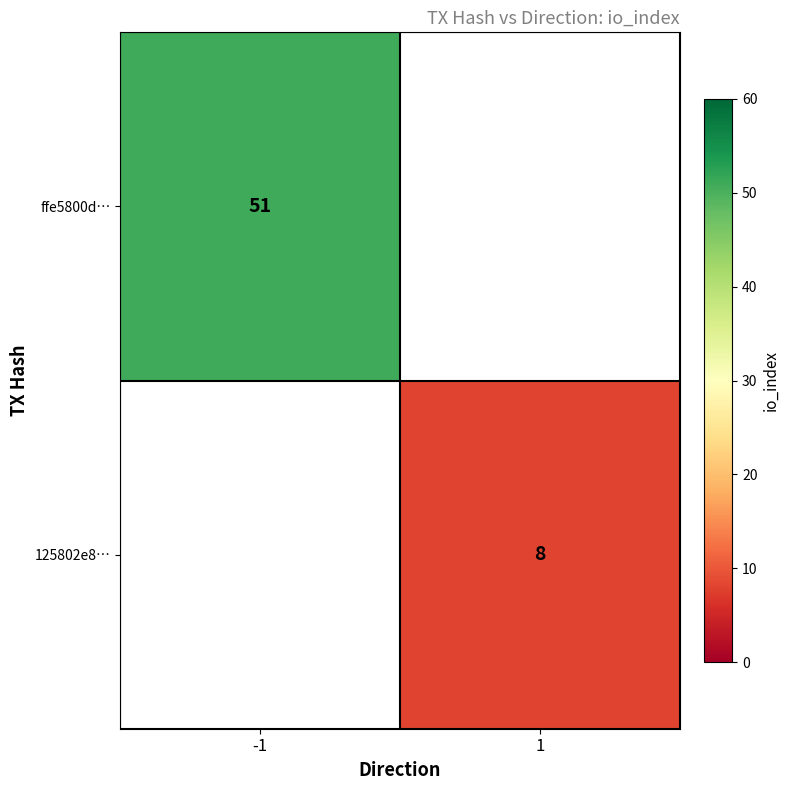

Is it true that 125802e8… equals 12 at 1?

False